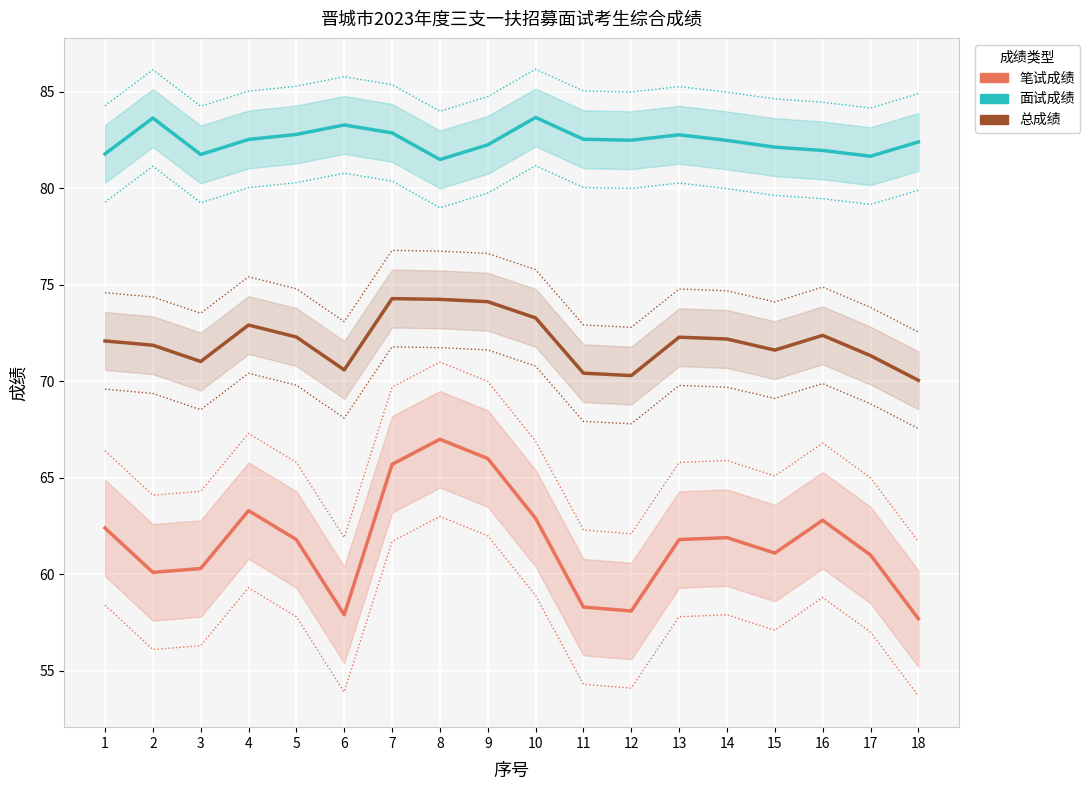

Which series has the widest spread of values?

笔试成绩